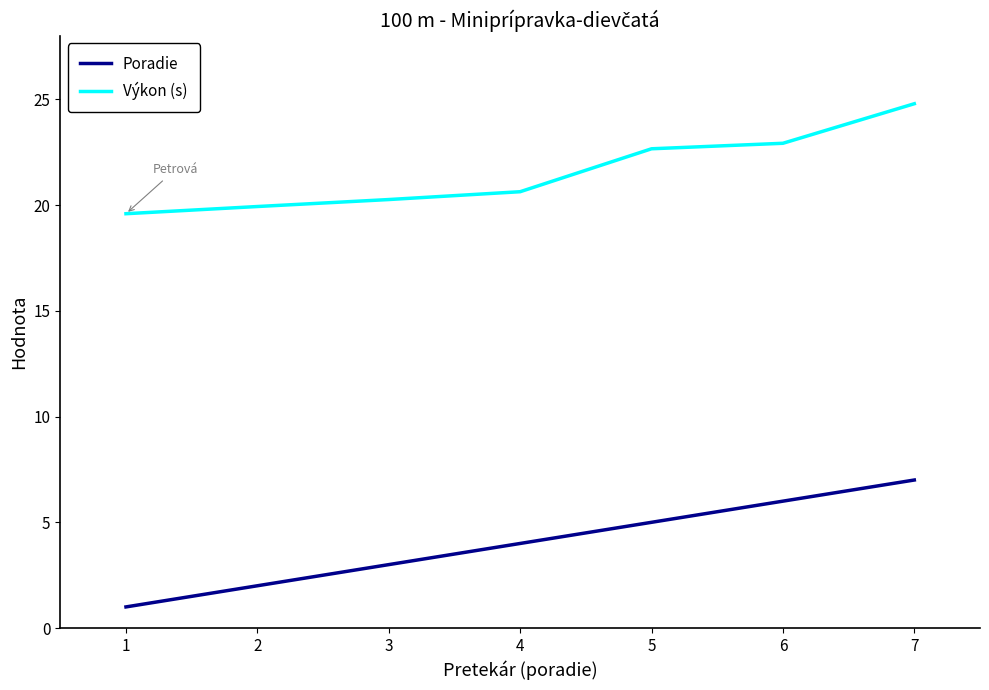

Reading right to left, extract all data points from this chart.

Poradie: 7=7.0	6=6.0	5=5.0	4=4.0	3=3.0	2=2.0	1=1.0
Výkon (s): 7=24.8	6=22.9	5=22.7	4=20.6	3=20.3	2=19.9	1=19.6